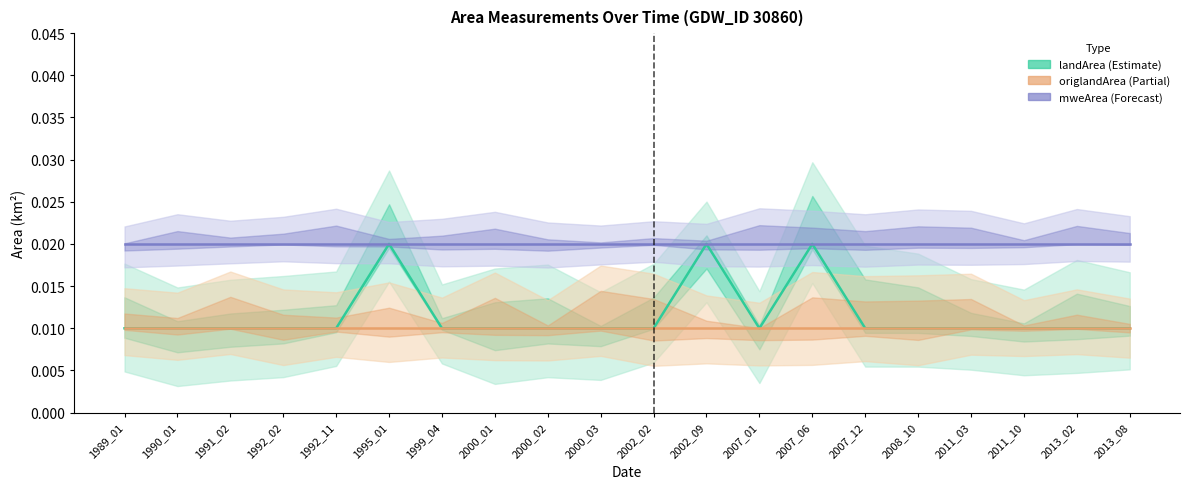

The value of origlandArea at 2011_10 is 0.0. True or false?

True